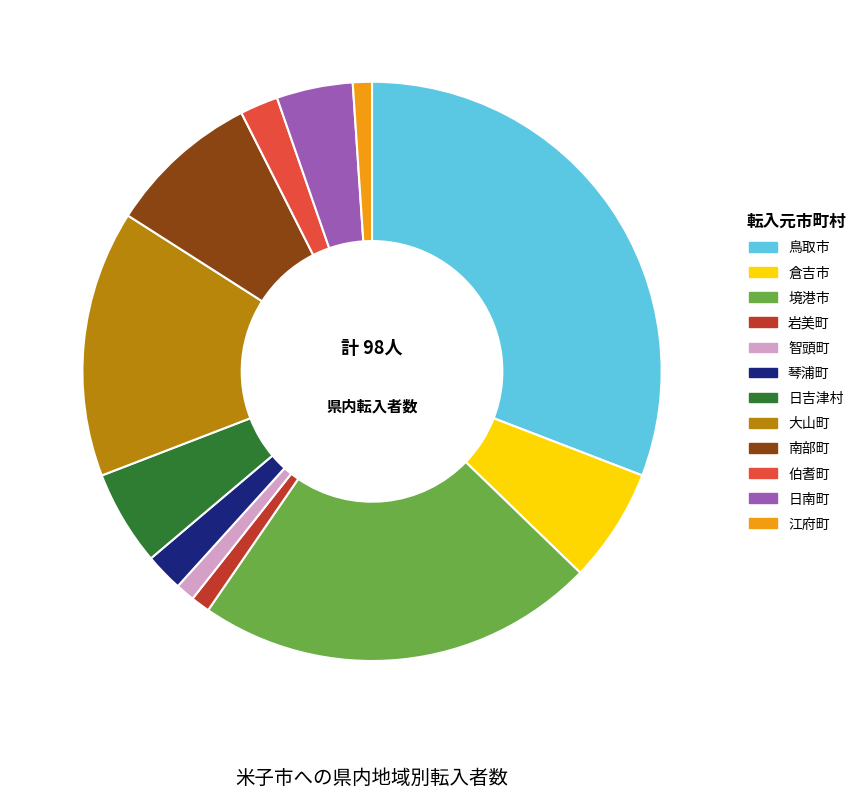

Does any single category account for the majority?

No